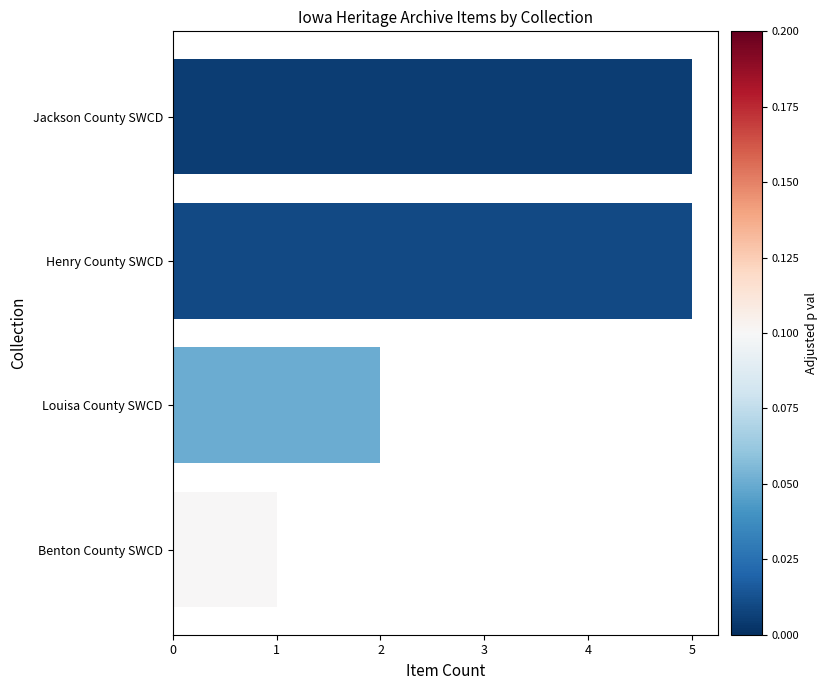

Are the bars horizontal?

Yes